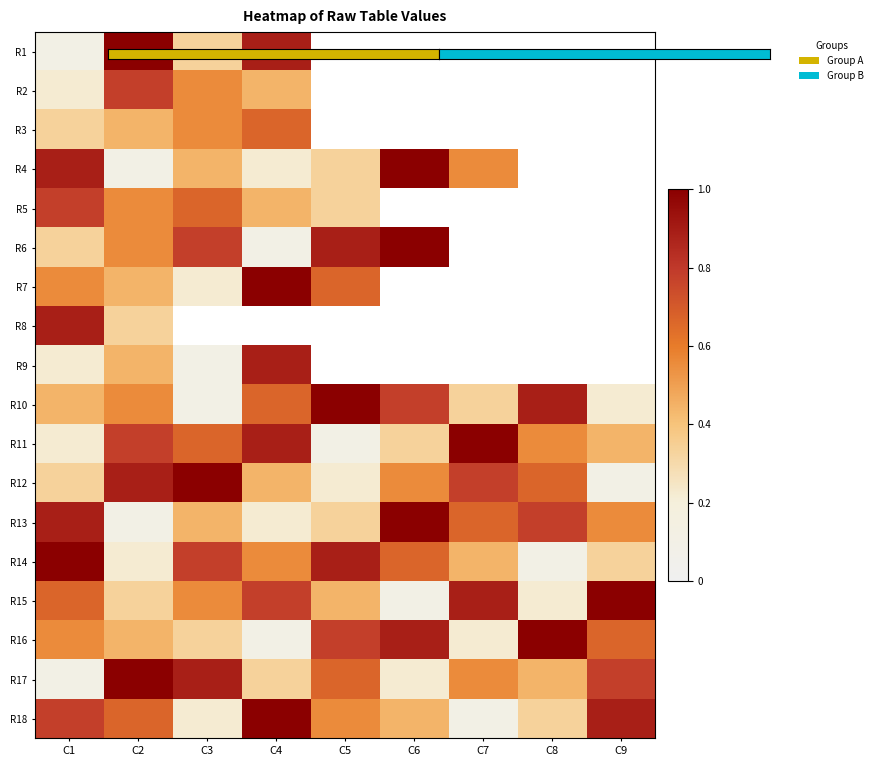

Which label corresponds to the smallest value in the chart?

C1